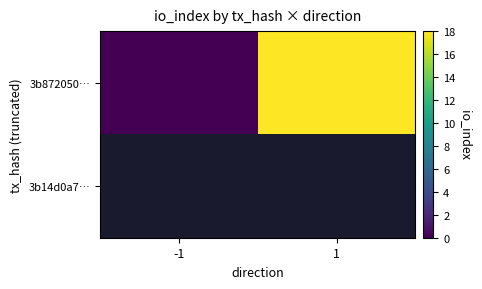

The 3b872050… series shows 6.6 at 1. True or false?

False